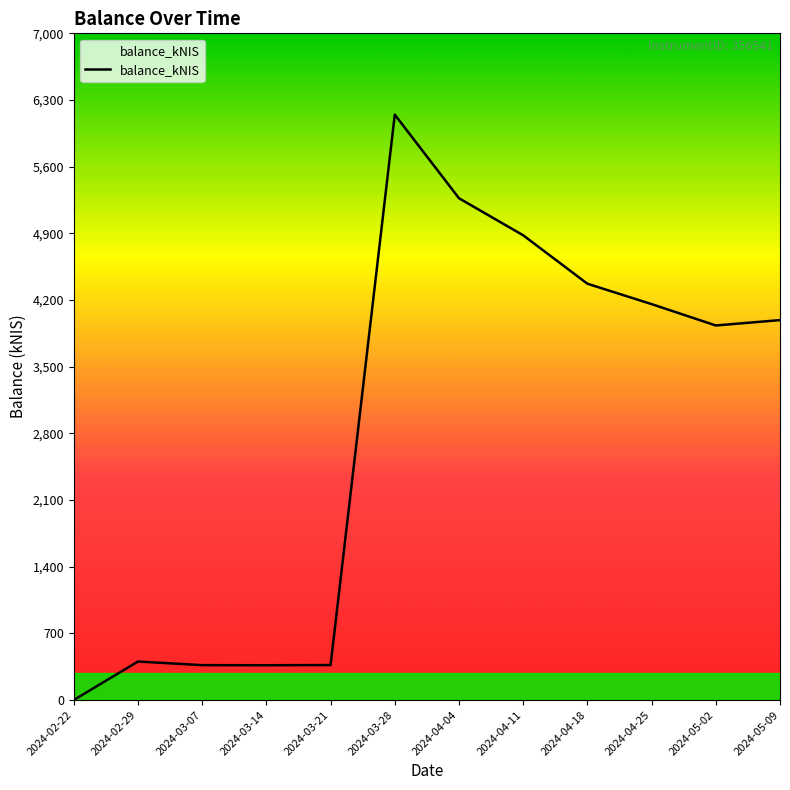

What is the ratio of the value at 2024-05-09 to the value at 2024-03-07?

10.9